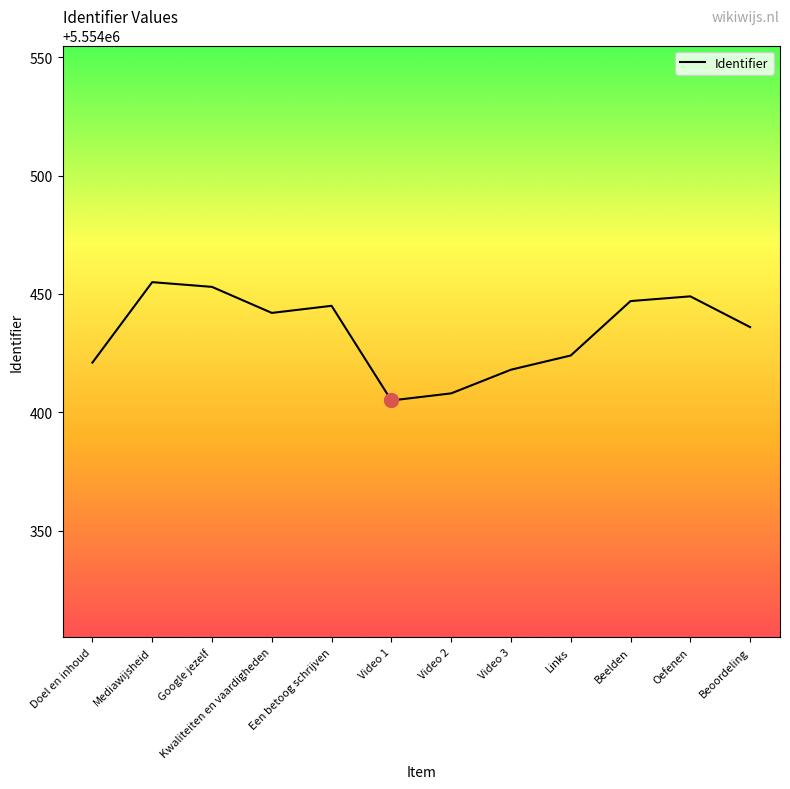

Which label corresponds to the smallest value in the chart?

Video 1